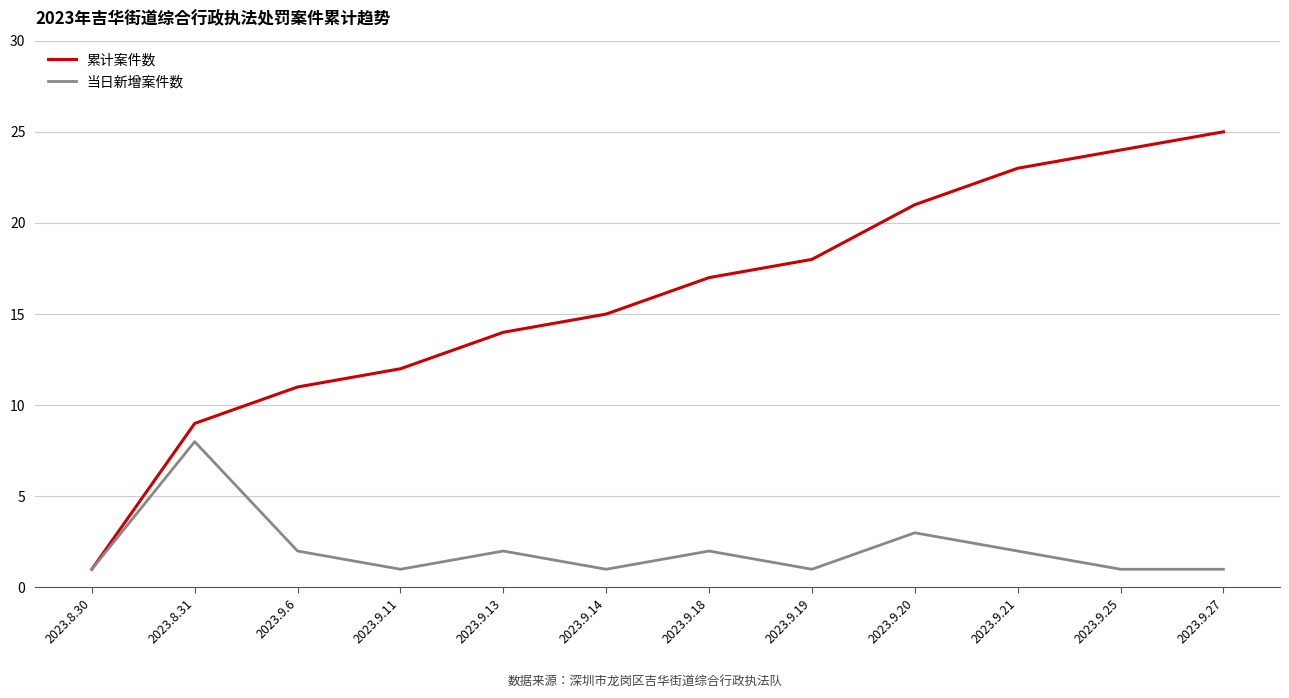

What position from the left is 2023.8.31?

2